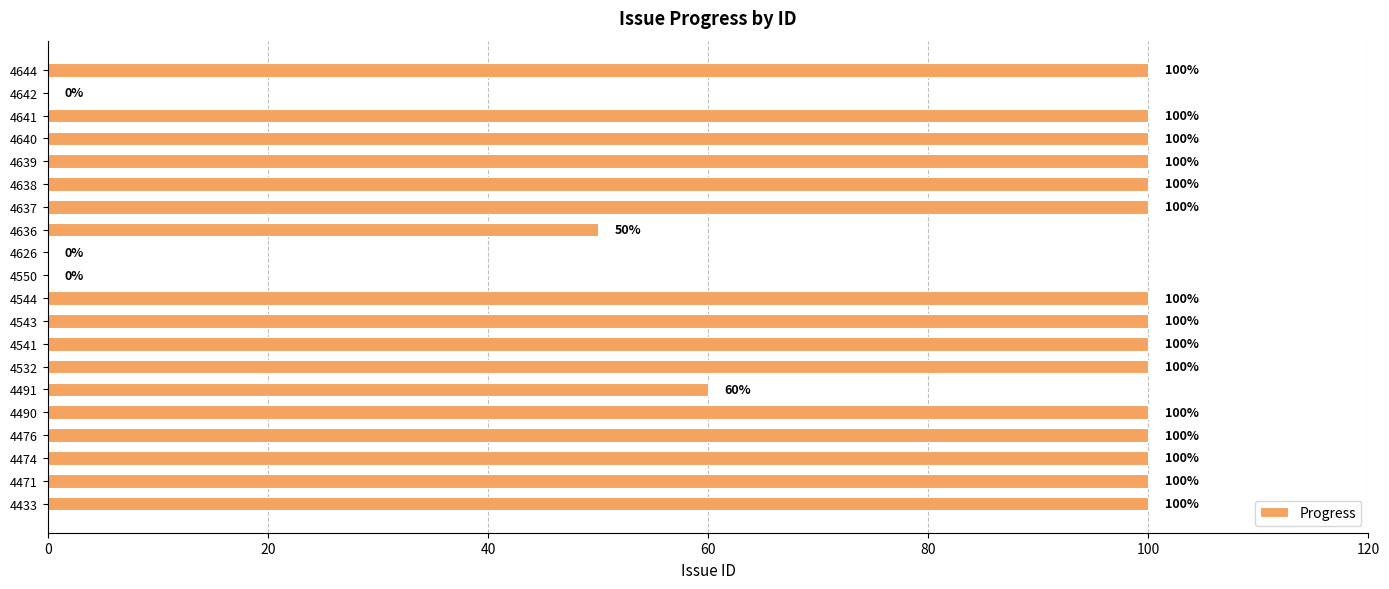

How many series are shown in this chart?

1